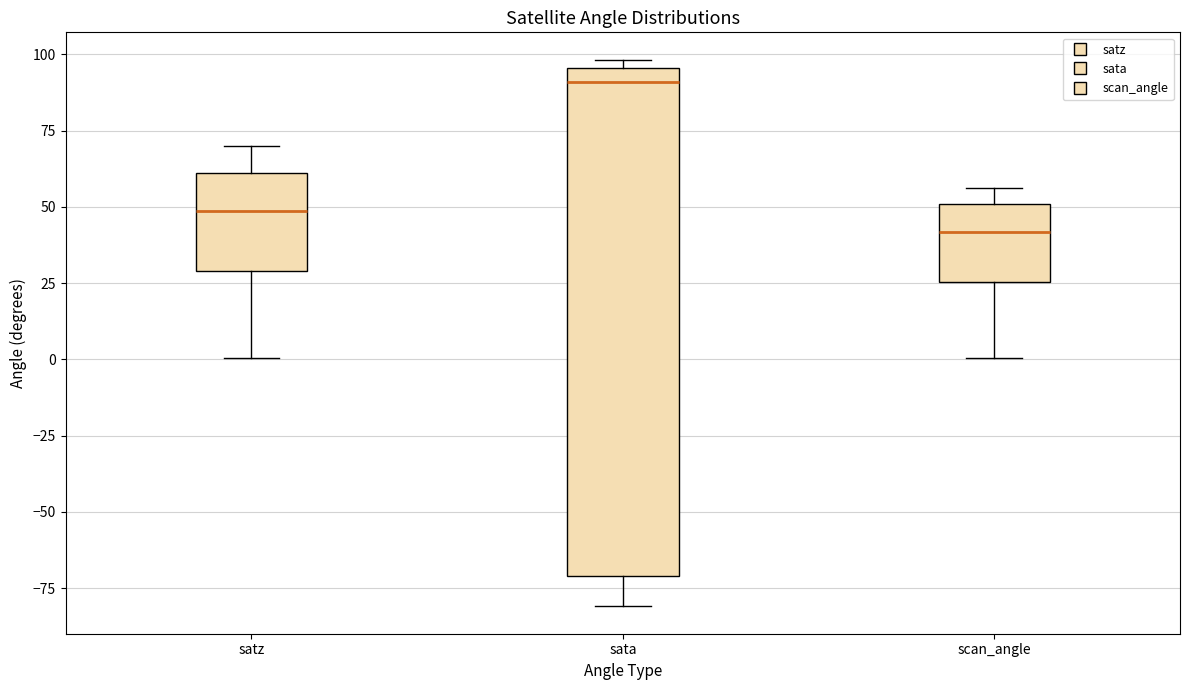

Reading left to right, read every box against the y-axis: the position of its median line, the range the box covers, and the ends of its whiskers. The values are not printed on the chart, so give them approximately, as read against the axis.

satz: median 50, box 30 to 60, whiskers 0 to 70
sata: median 90, box -70 to 95, whiskers -80 to 100
scan_angle: median 40, box 25 to 50, whiskers 0 to 55